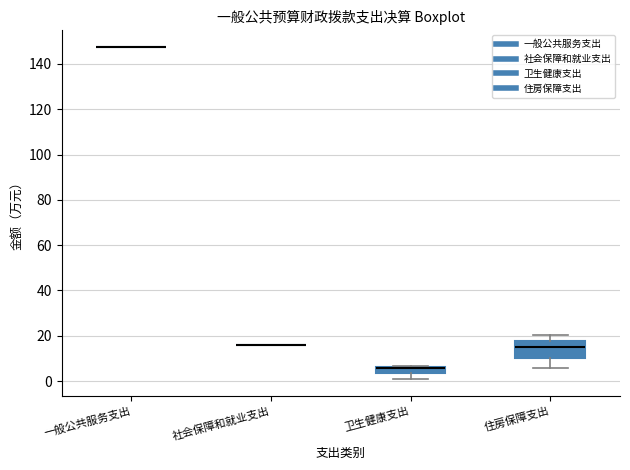

Which box is the tallest, from its lower edge to its upper edge?

住房保障支出